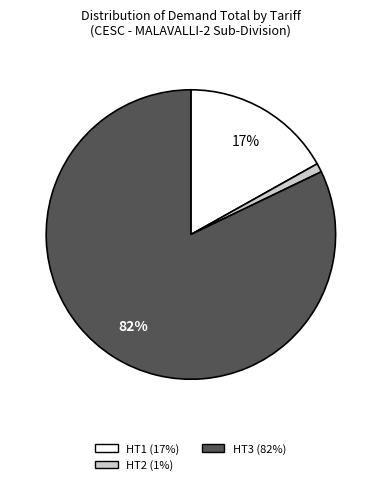

Is there any slice that represents more than half of the pie?

Yes